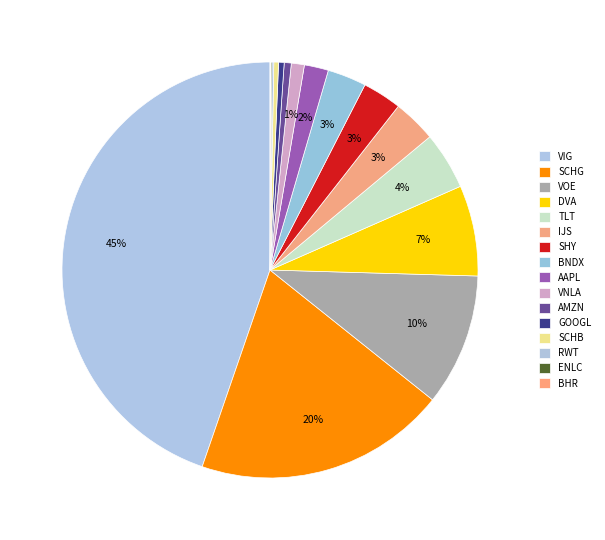

Is there a majority slice in this chart?

No